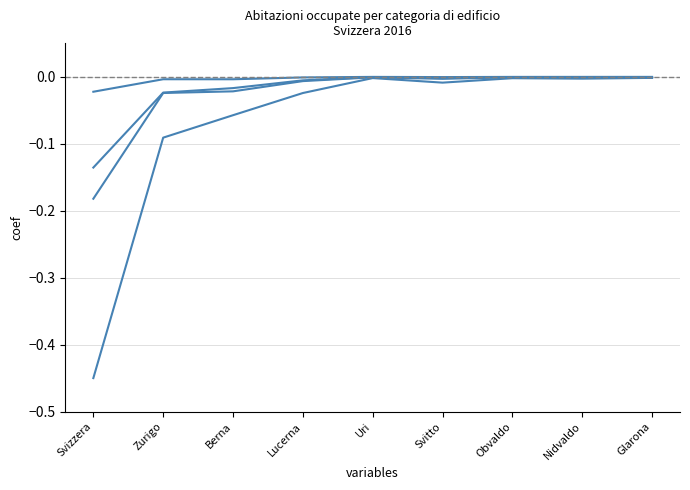

True or false: Edifici ad uso parzialmente abitativo has a value of -0.0 at Lucerna.

False